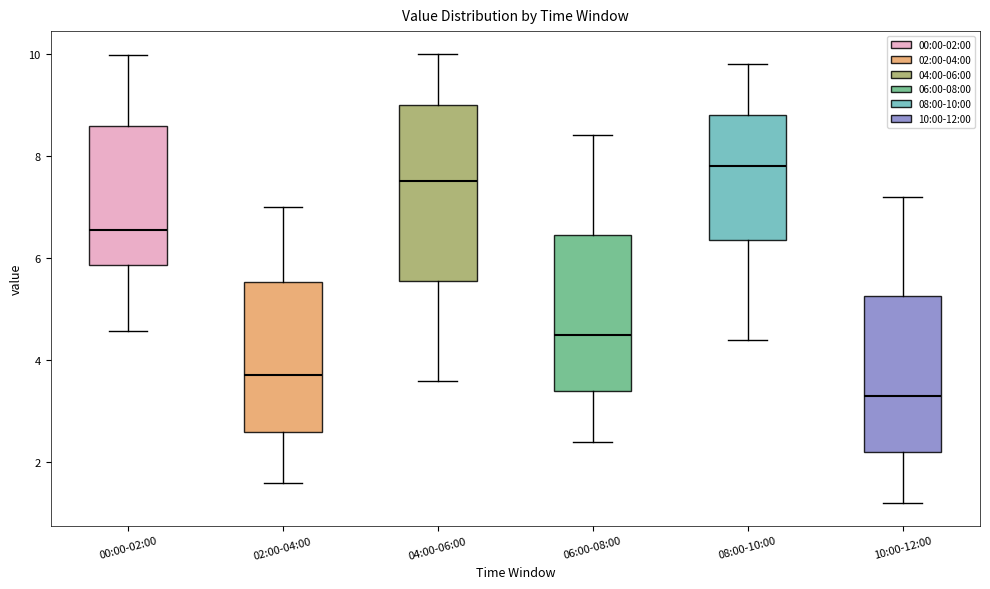

Comparing the boxes themselves (not the whiskers), which one is the tallest?

04:00-06:00